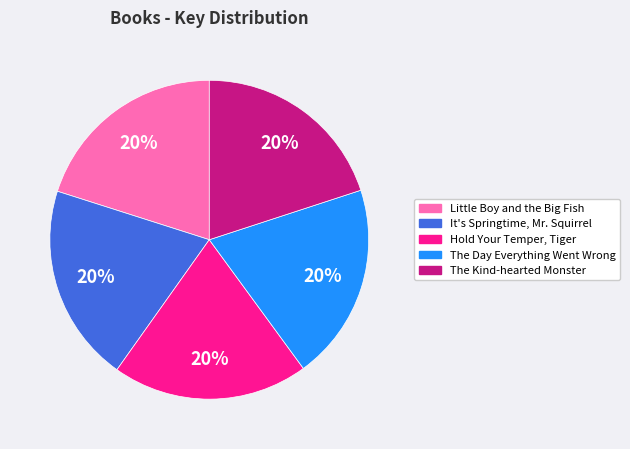

To the nearest percent, what portion does Hold Your Temper, Tiger represent?

20%